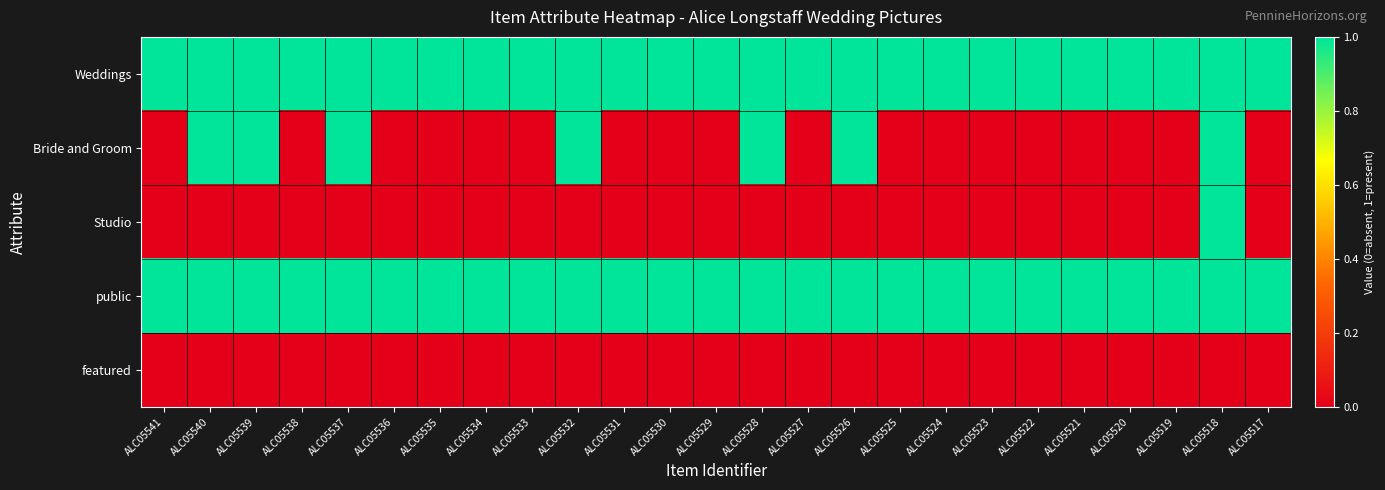

Which series has the largest total across all categories?

Weddings